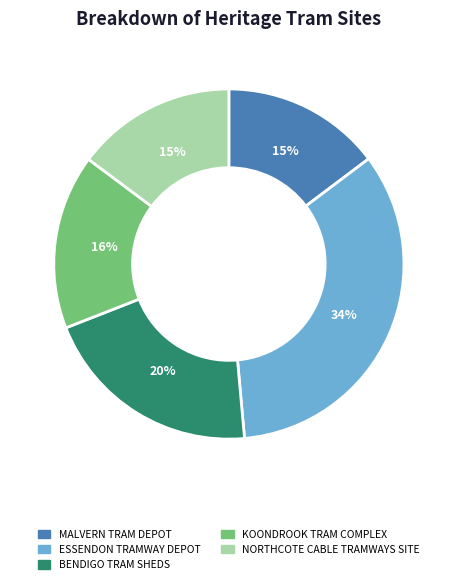

Does any single category account for the majority?

No